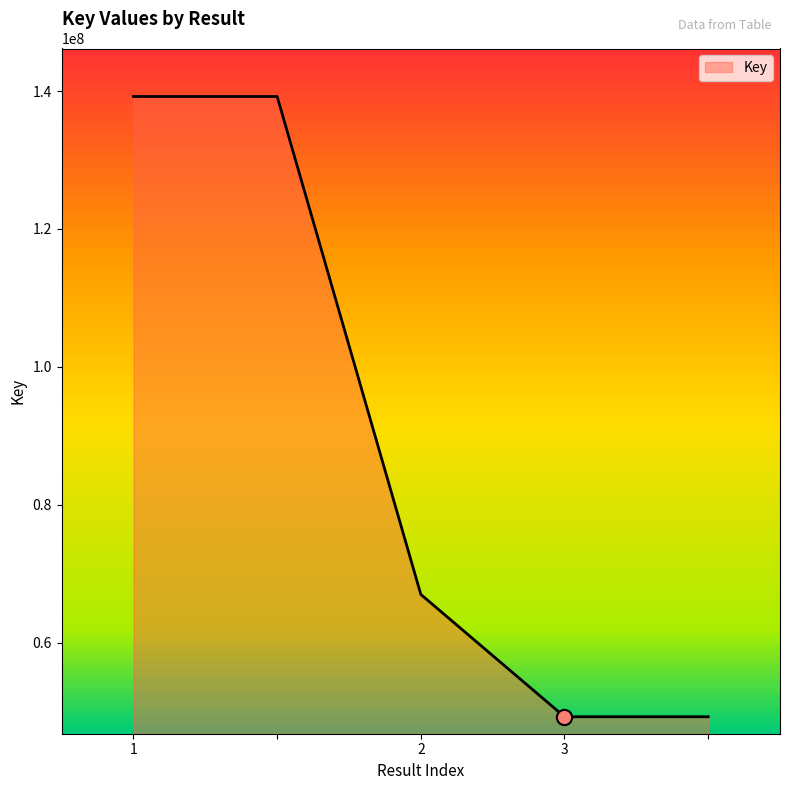

What is the smallest value displayed?

49249042